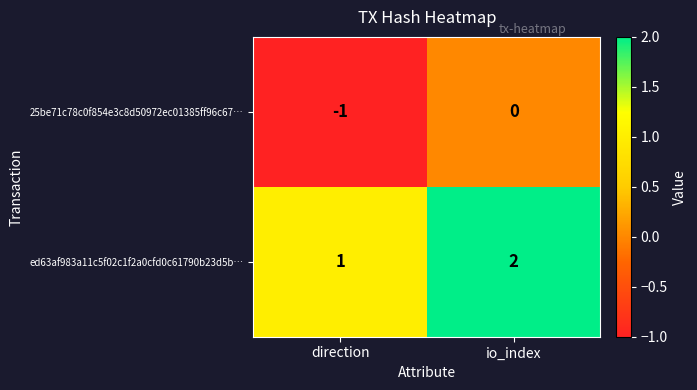

Reading left to right, what are all the values shown in this chart?

25be71c78c0f854e3c8d50972ec01385ff96c67…: direction=-1	io_index=0
ed63af983a11c5f02c1f2a0cfd0c61790b23d5b…: direction=1	io_index=2